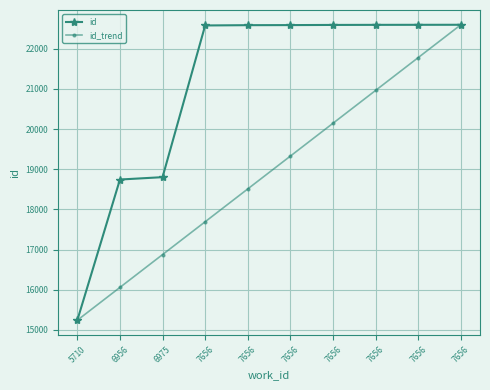

Is this an area chart (filled region under the line)?

No